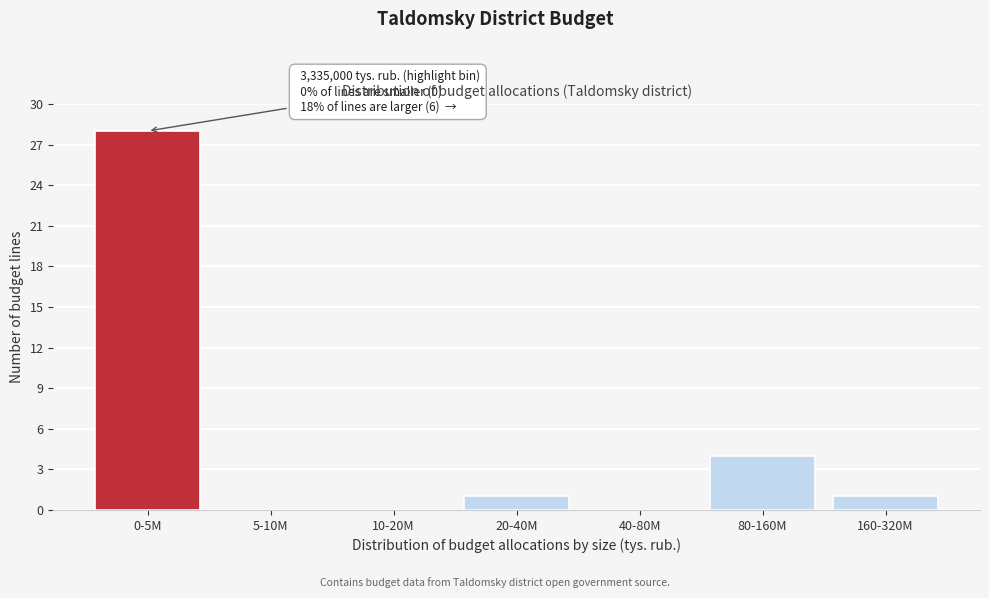

Reading left to right, list all the values displayed in this chart.

0-5M=28	5-10M=0	10-20M=0	20-40M=1	40-80M=0	80-160M=4	160-320M=1